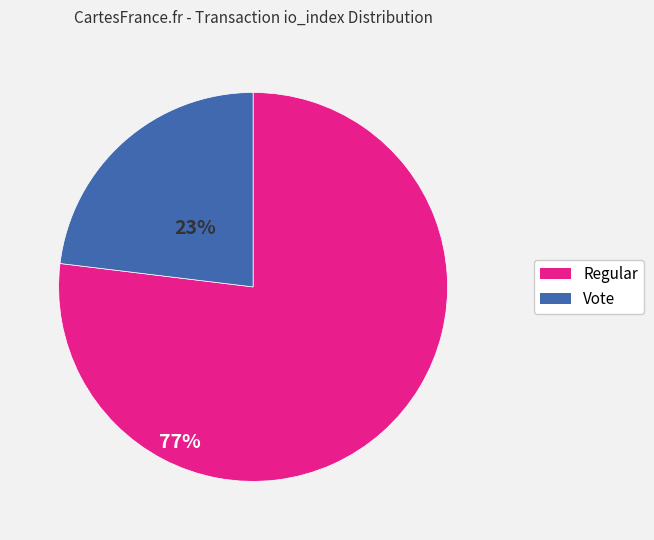

What is the majority slice?

Regular